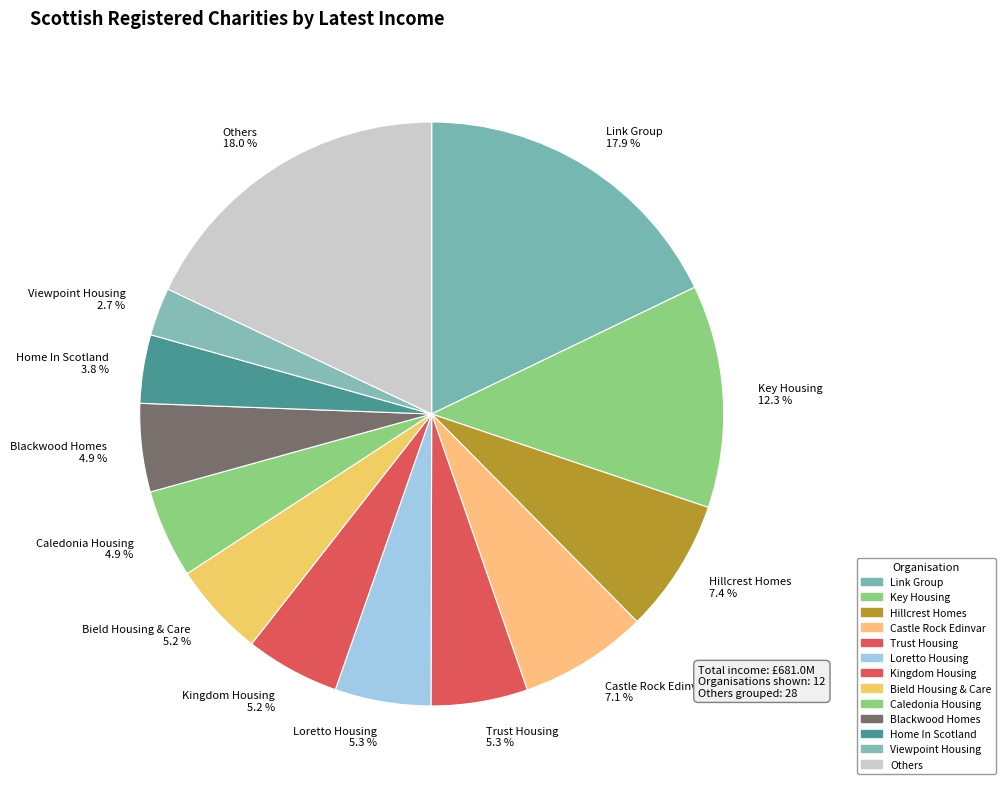

Count the number of slices in the pie.

13